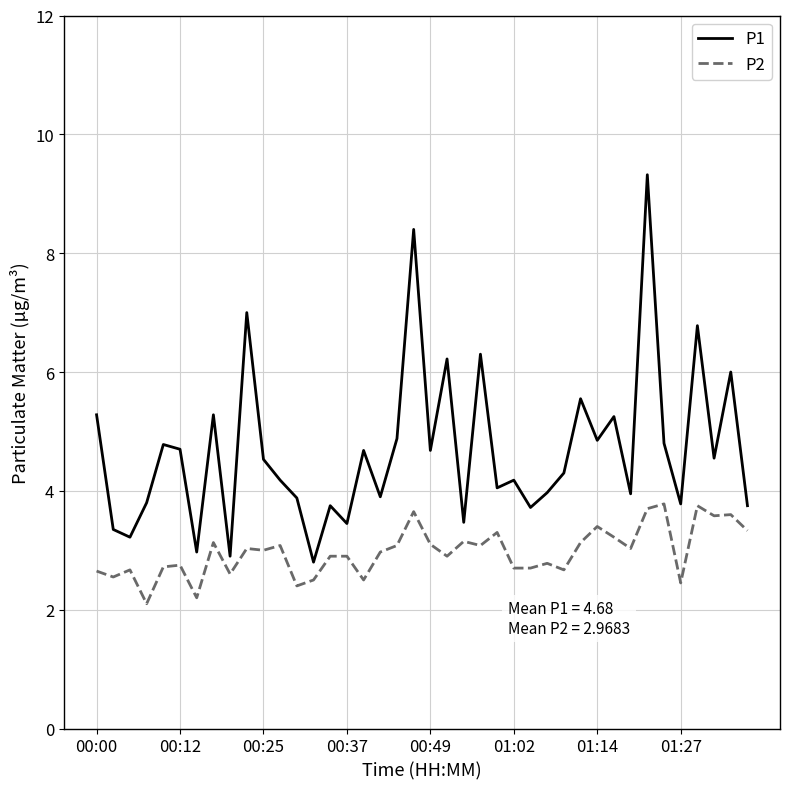

Which series has the largest total across all categories?

P1